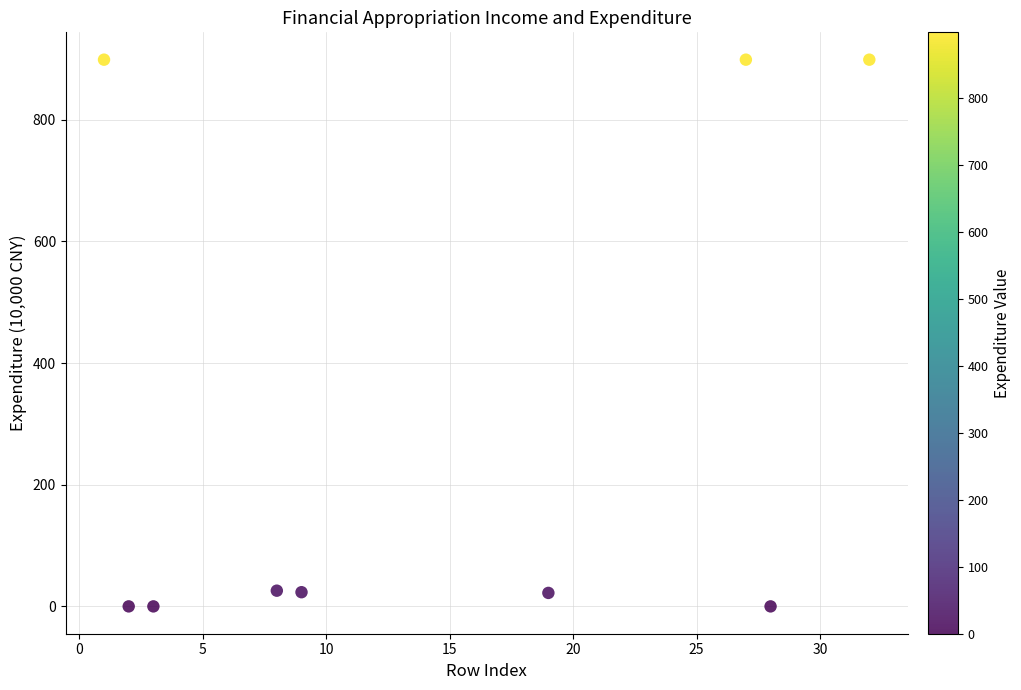

What is the range of Y values (max minus min)?

898.8